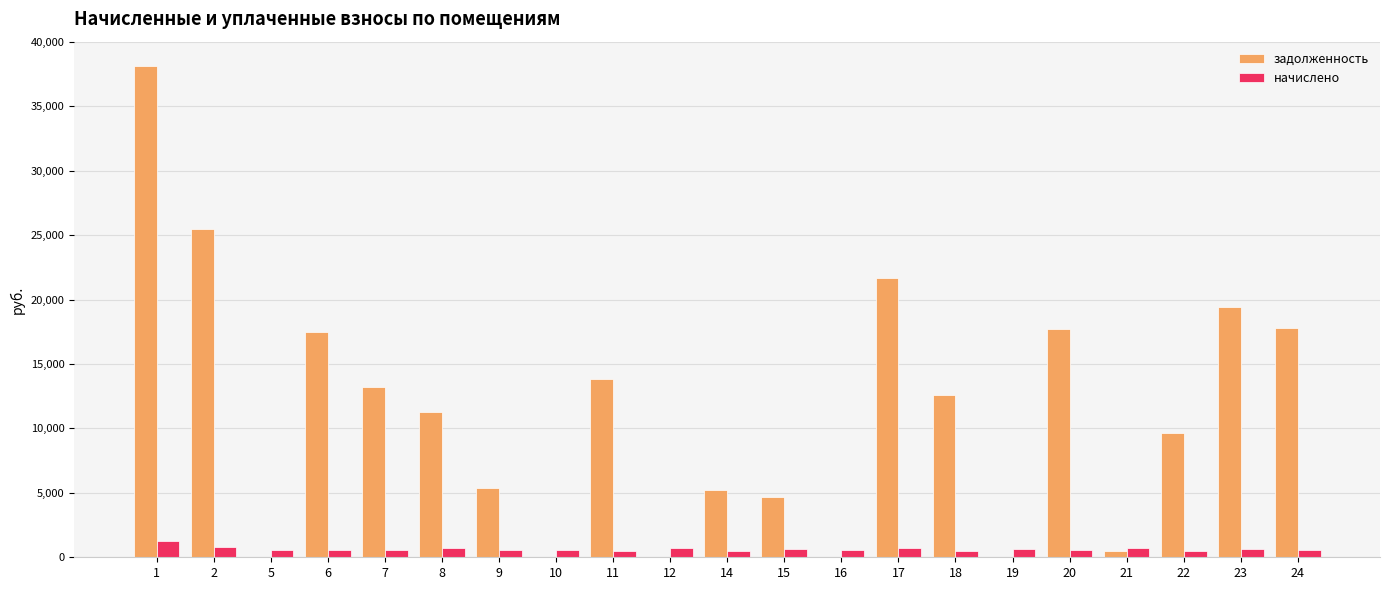

The задолженность series shows 0.0 at 5. True or false?

True